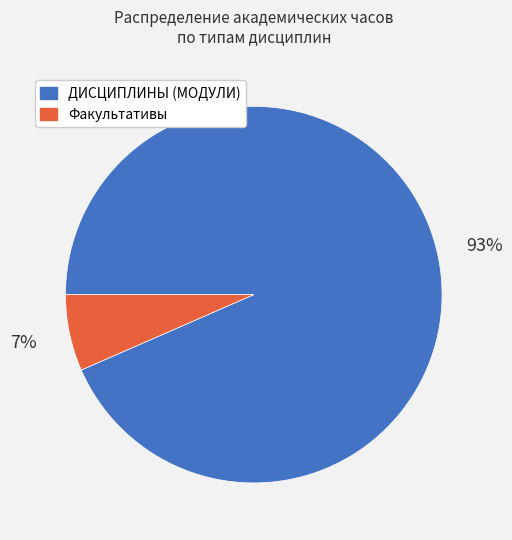

Count the number of slices in the pie.

2